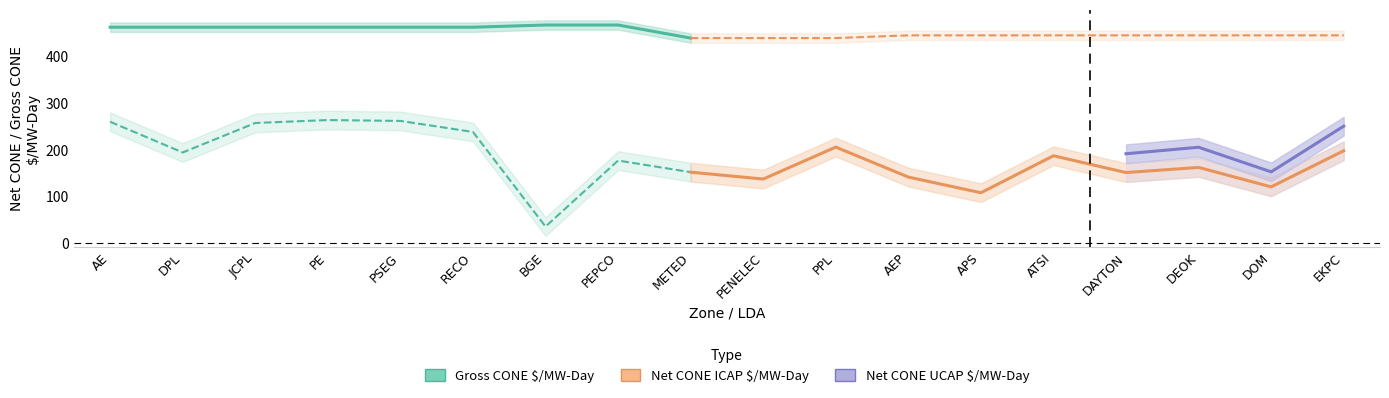

Reading right to left, what are all the values shown in this chart?

Gross CONE $/MW-Day: 444.3	444.3	444.3	444.3	444.3	444.3	444.3	438.5	438.5	438.5	466.4	466.4	461.7	461.7	461.7	461.7	461.7	461.7
Net CONE ICAP $/MW-Day: 197.7	120.6	162.1	151.2	187.1	108.0	141.5	205.6	137.3	152.0	176.8	35.8	237.9	261.5	263.3	257.1	194.1	259.7
Net CONE UCAP $/MW-Day: 250.3	152.7	205.2	191.4	236.8	136.8	179.2	260.2	173.8	192.4	223.8	45.3	301.2	331.0	333.3	325.4	245.7	328.7